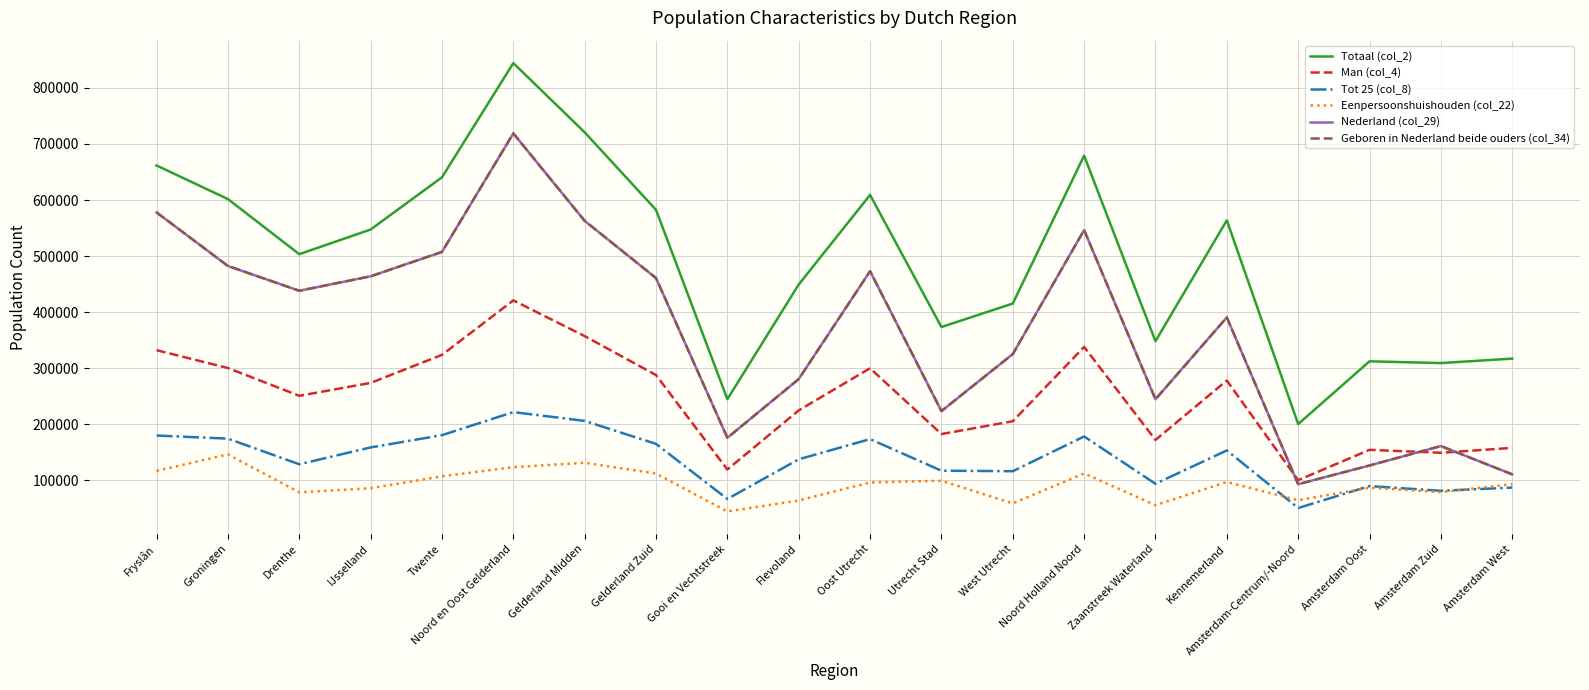

What is the difference between the highest and lowest values at Drenthe?

424850